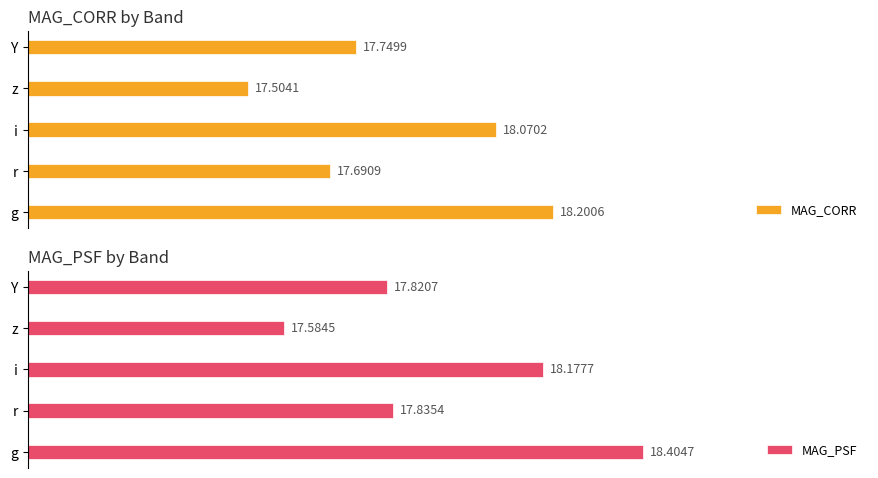

Between r and Y, which series saw the biggest shift?

MAG_CORR